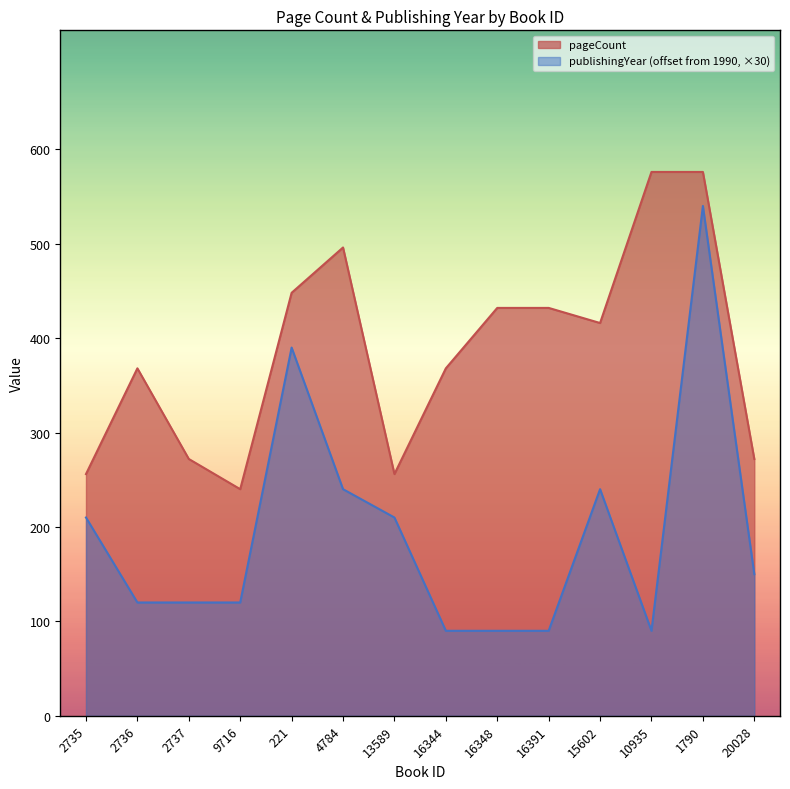

Which series has the largest total across all categories?

pageCount